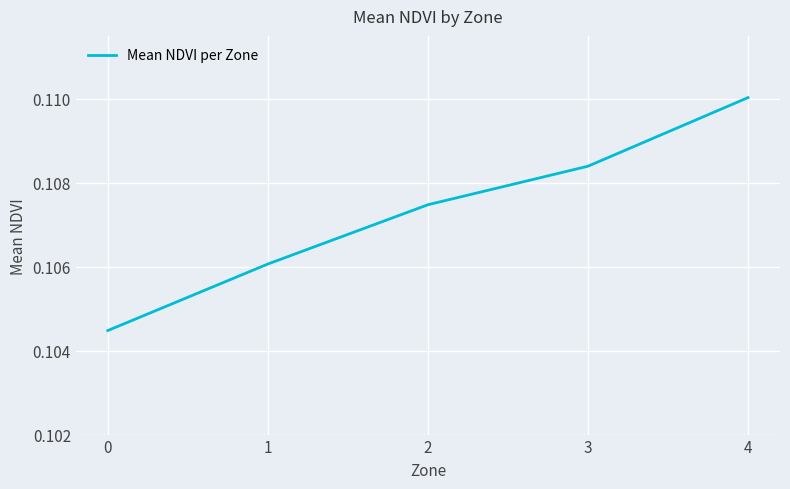

How many values are between 0 and 1?

5